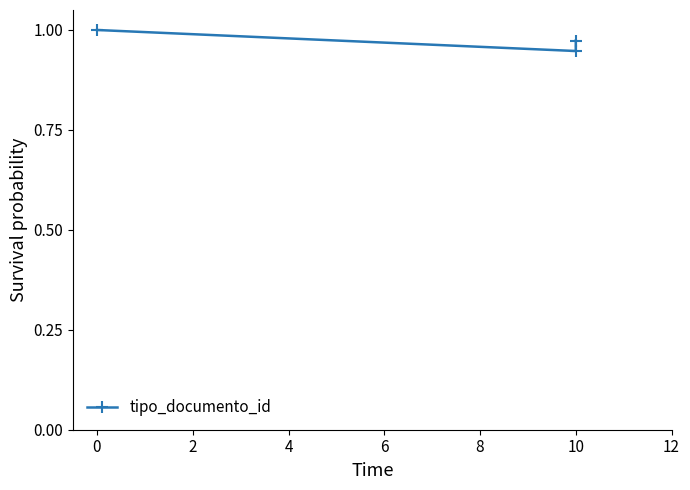

Count the number of data series in this chart.

1